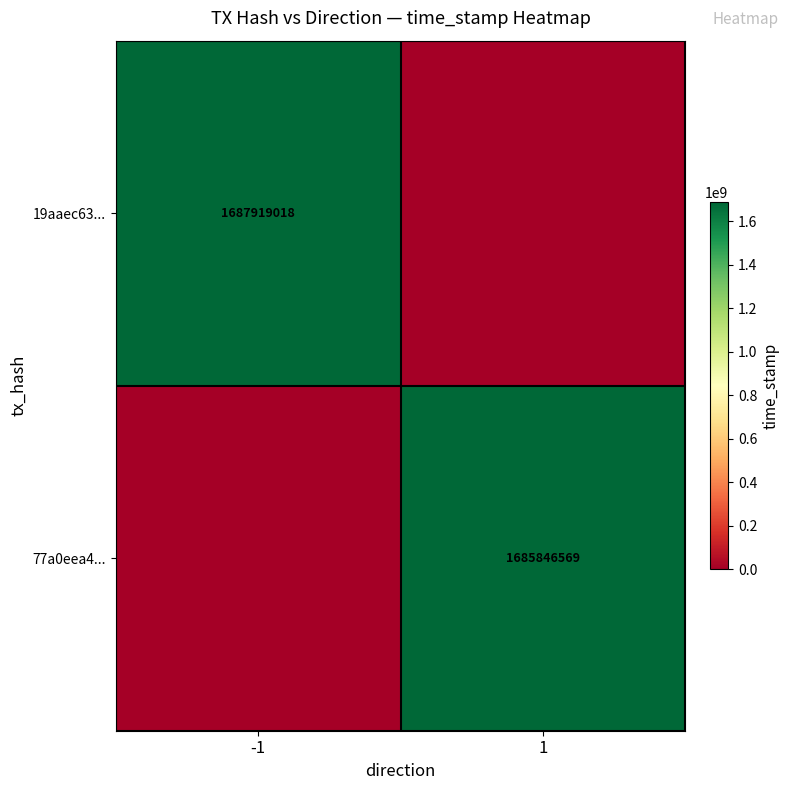

What is the greatest value displayed?

1687919018